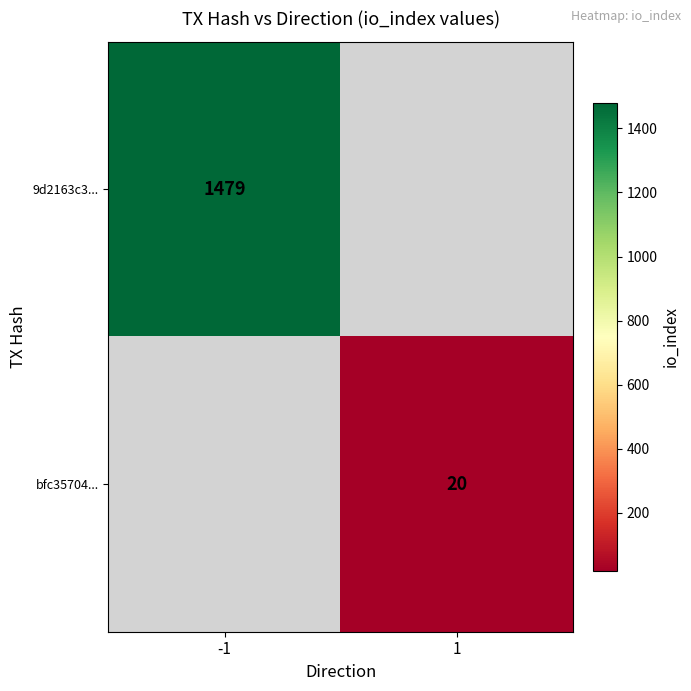

True or false: bfc35704... has a value of 11 at 1.

False